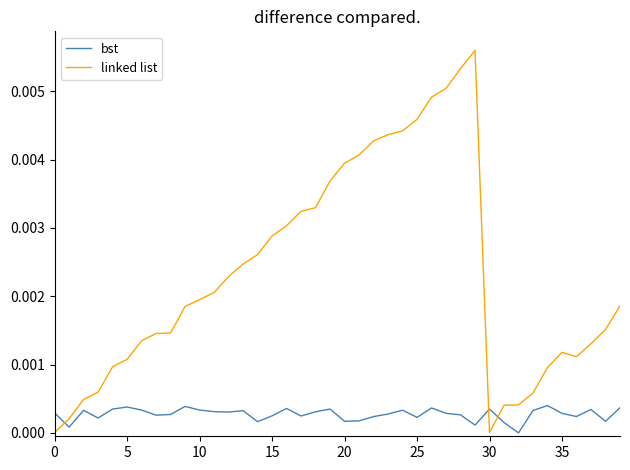

In bst, how many points are higher than both neighbors (excluding endpoints)?

11